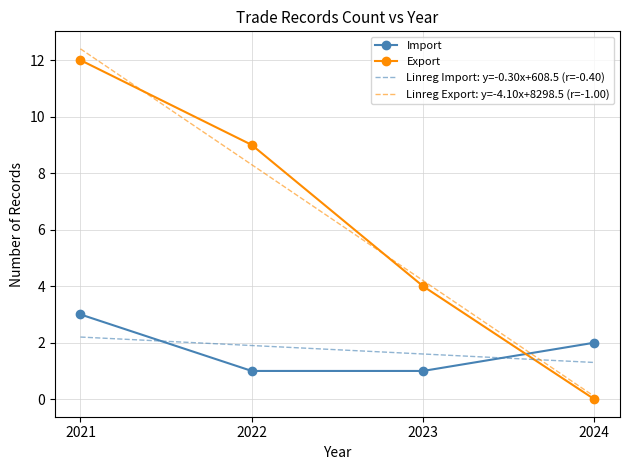

Which series has the largest range (max minus min)?

Linreg Export: y=-4.10x+8298.5 (r=-1.00)